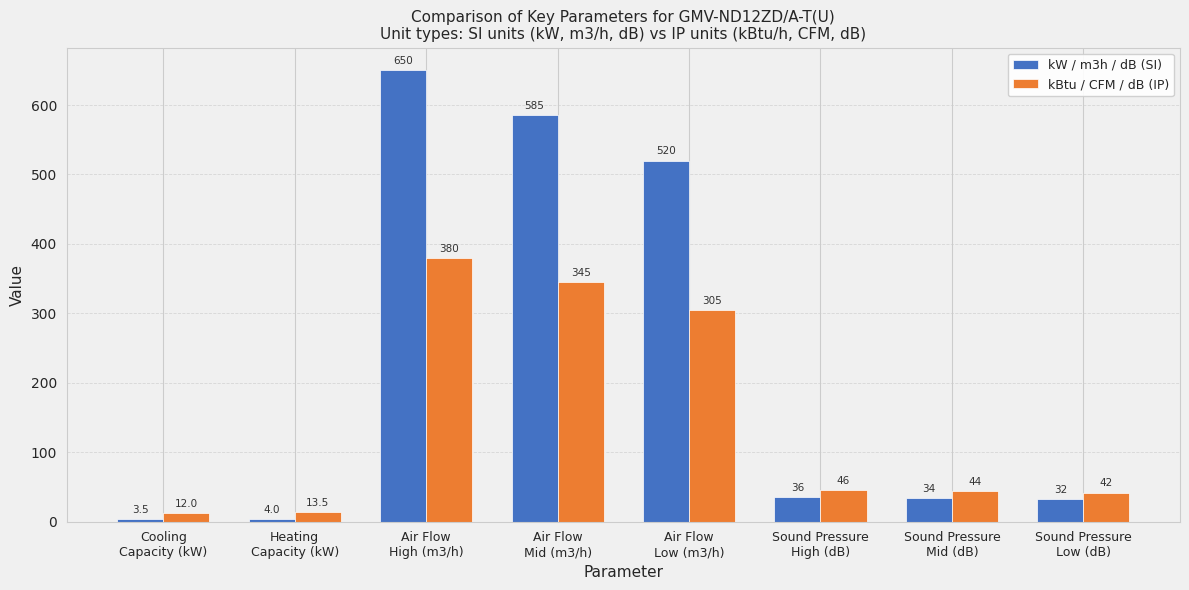

What is the difference between the maximum and minimum values in the kBtu / CFM / dB (IP) series?

368.0